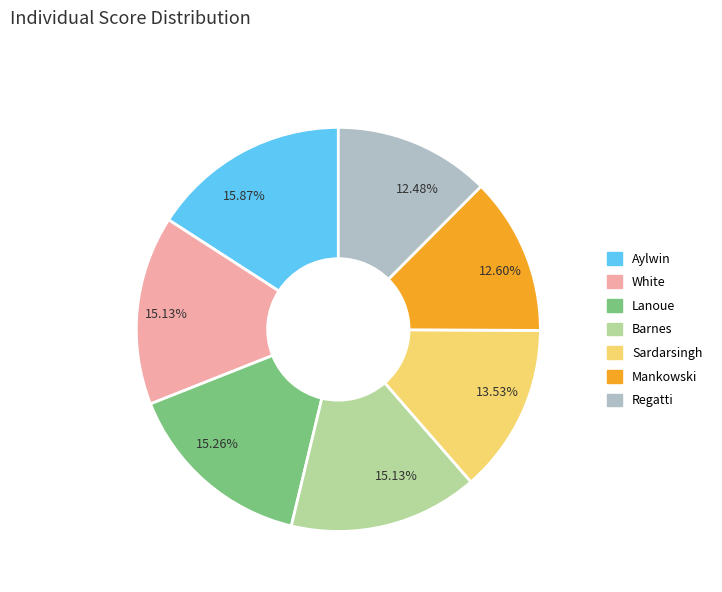

Is there a majority slice in this chart?

No